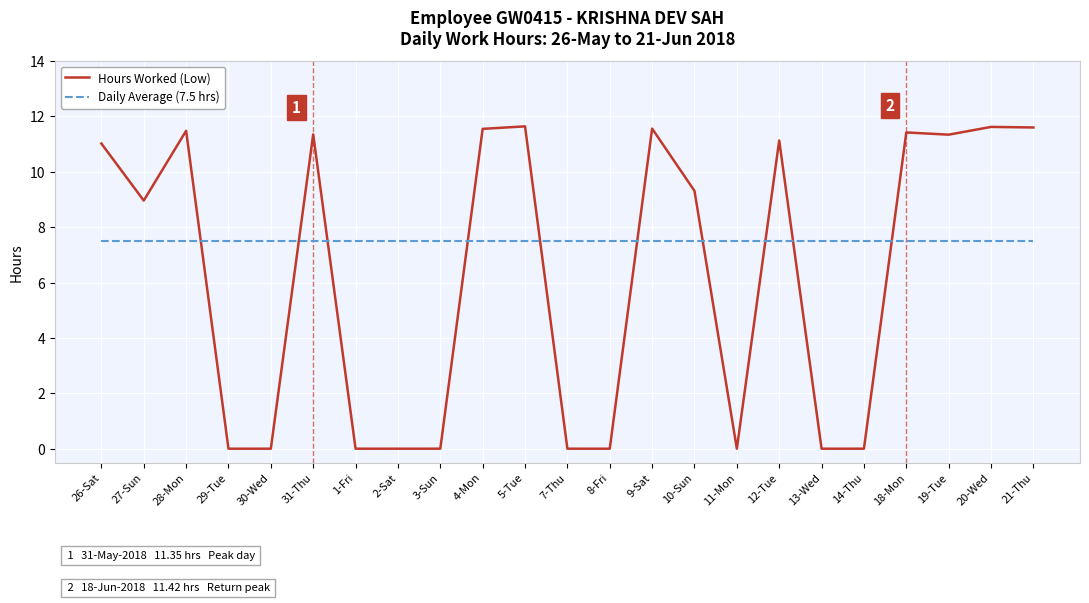

What are all the series names shown in the legend?

Hours Worked (Low), Daily Average (7.5 hrs)